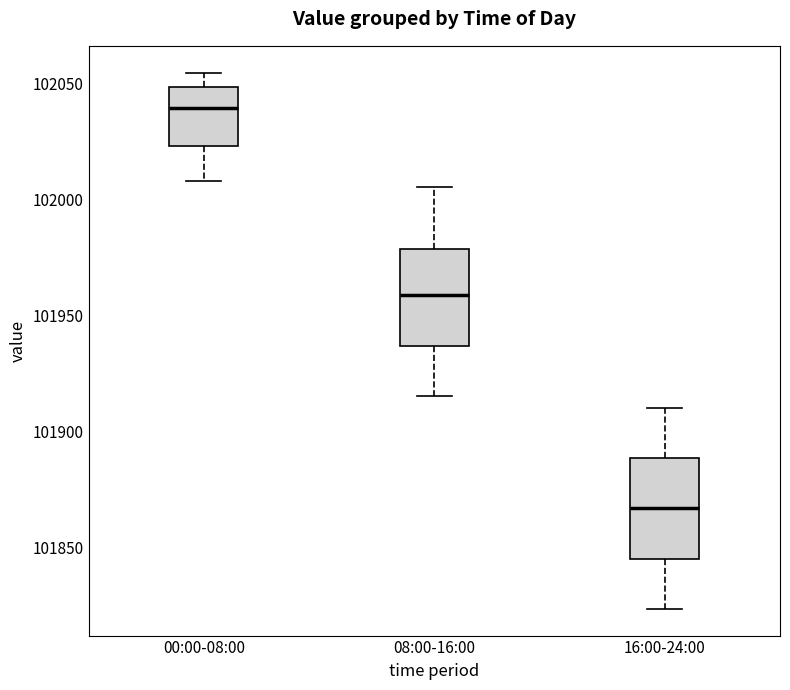

Where does the lower whisker of the box for 08:00-16:00 end on the y-axis? The values are not printed on the chart, so give them approximately, as read against the axis.

101915